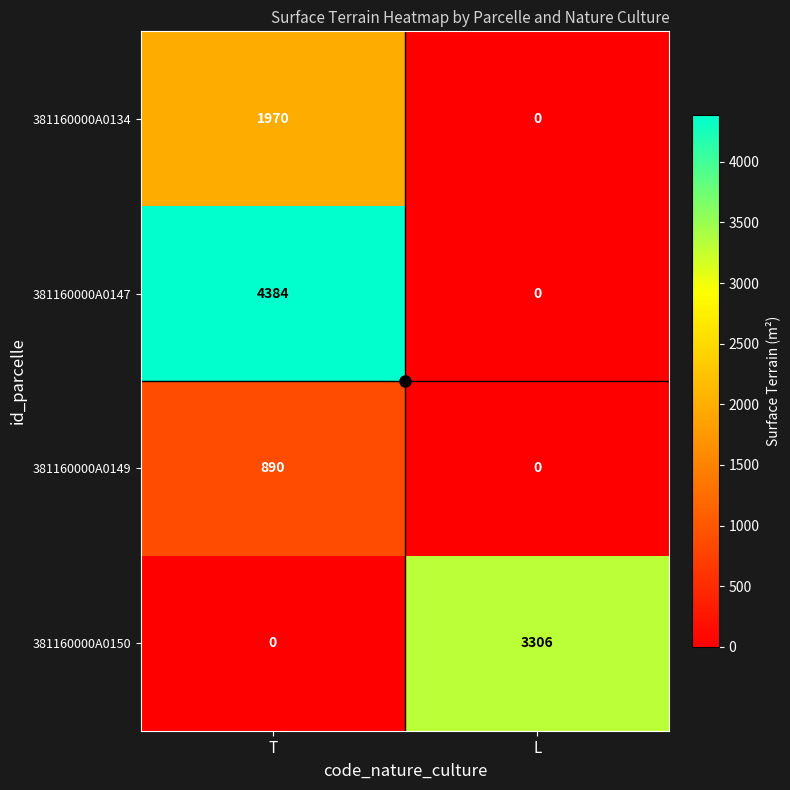

What is the maximum value shown in the chart?

4384